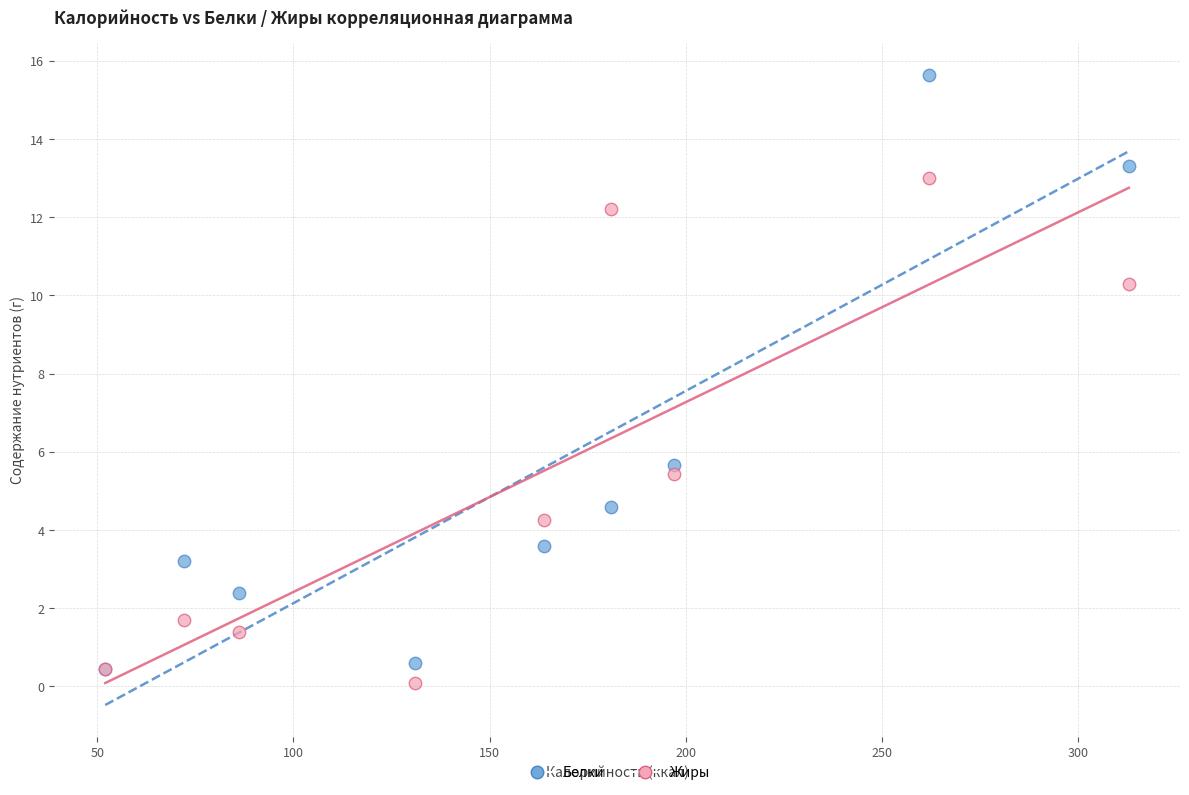

What are all the series names shown in the legend?

Белки, Жиры